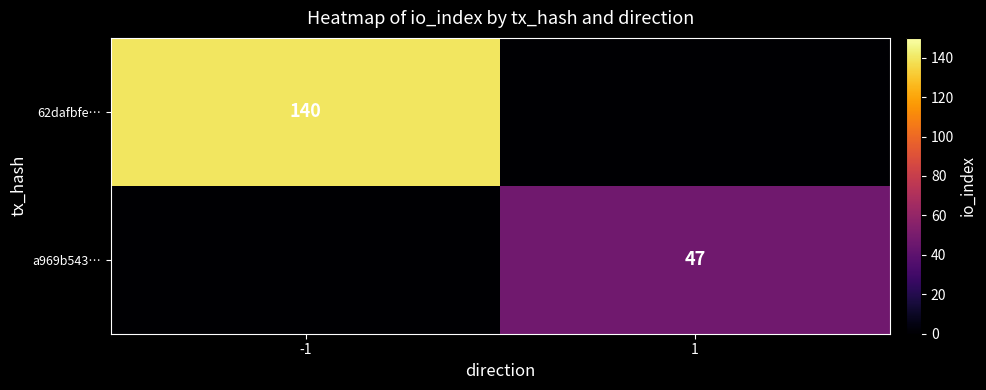

Is the value of a969b543… at 1 greater than the value of 62dafbfe… at -1?

No